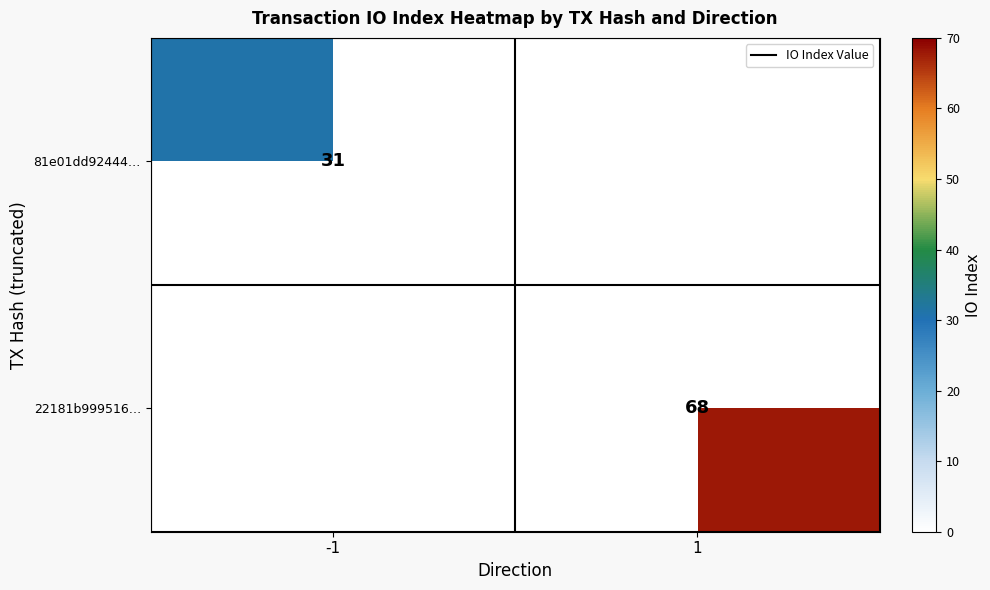

Which has a higher value, 1 or -1?

-1